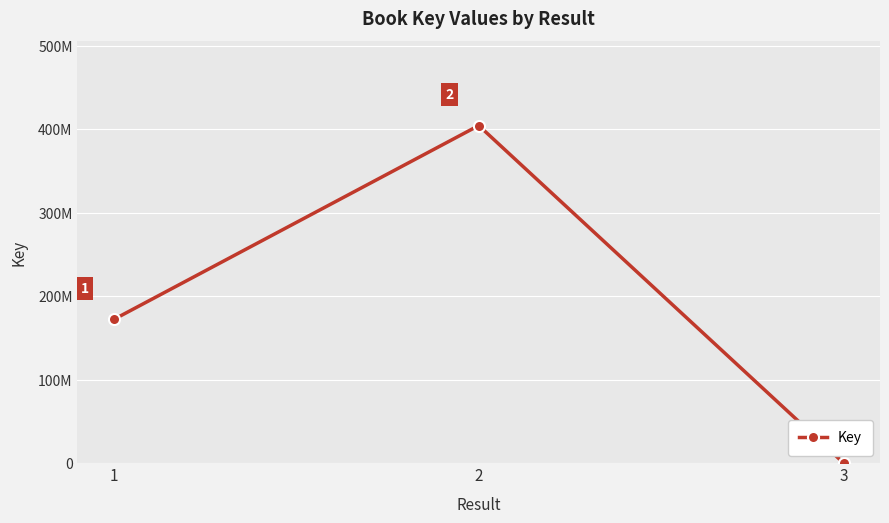

Rank the categories by value from highest to lowest.

2, 1, 3